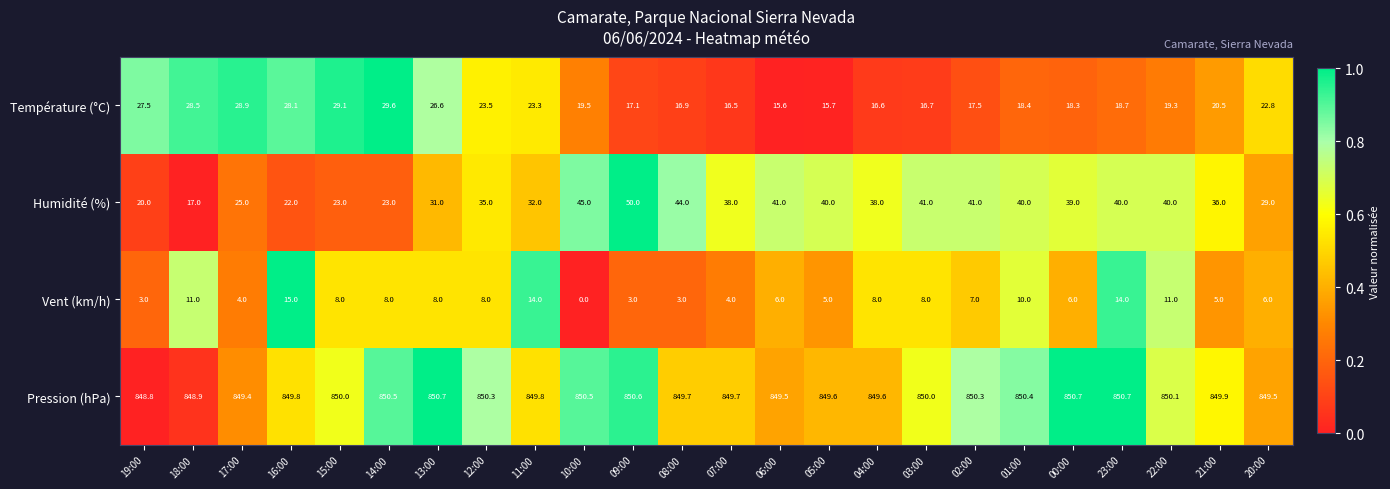

What is the spread (max minus min) of values at 05:00?

844.6